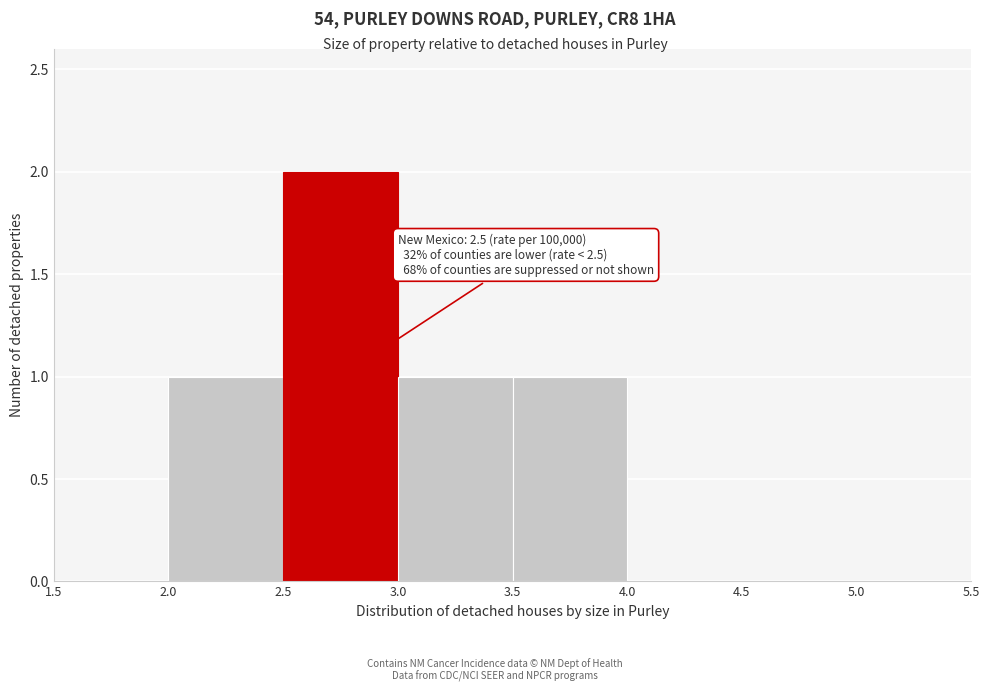

Which range on the x-axis has the tallest bar?

2.5 to 3.0